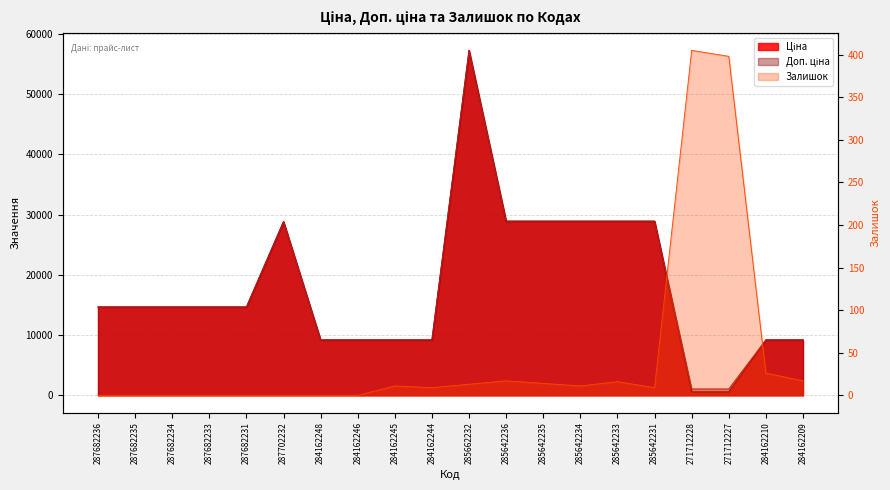

Where is Ціна nearest to the value 28903?

285642236